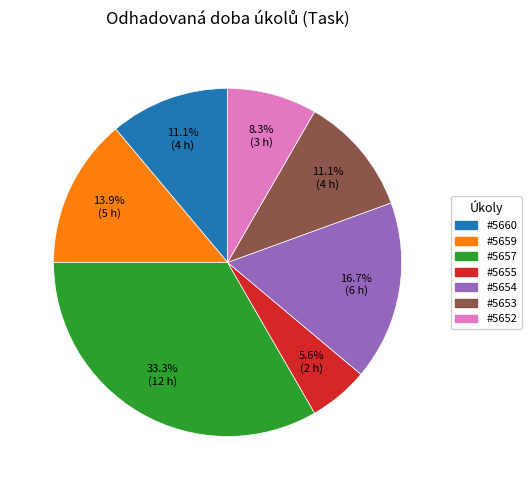

Does any single category account for the majority?

No